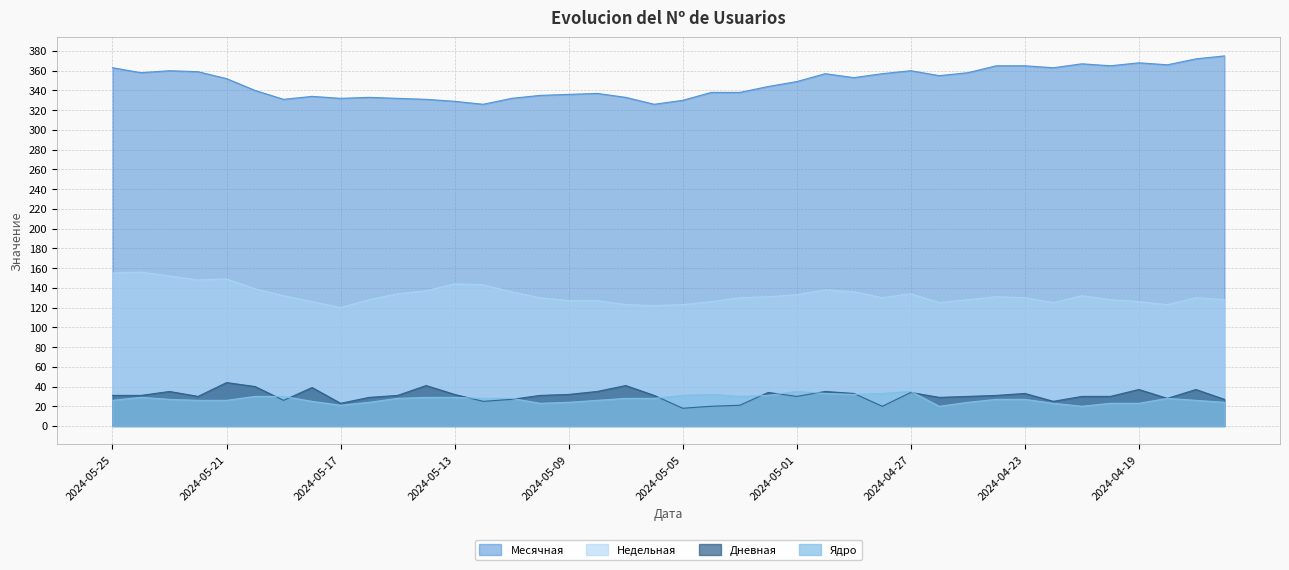

What is the smallest value displayed?

18